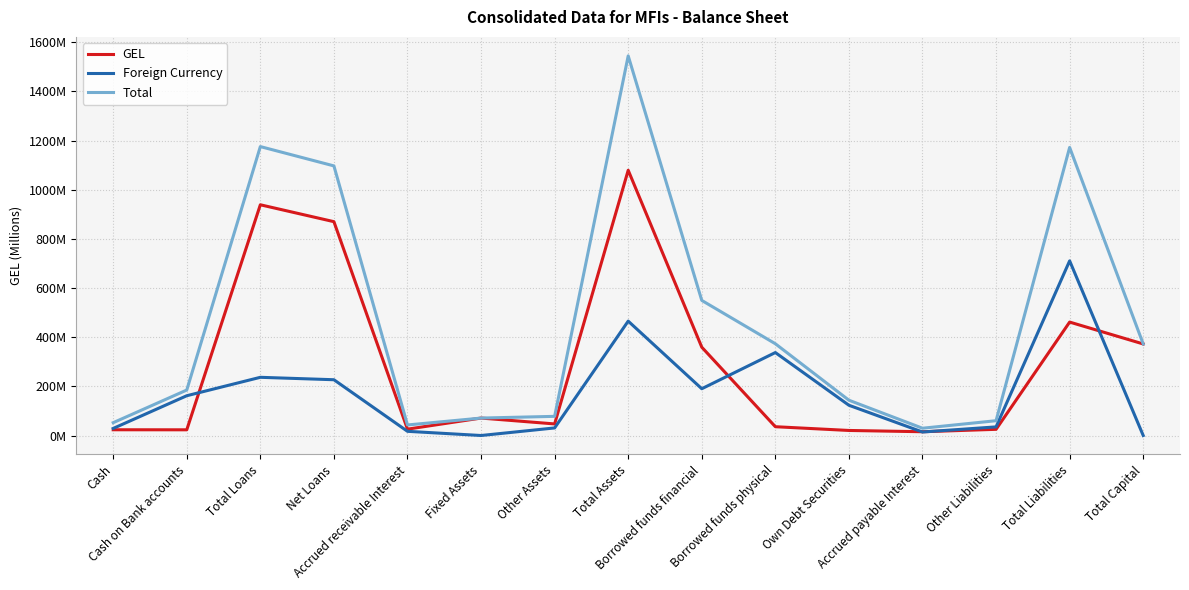

Which category has the lowest value in the Foreign Currency series?

Fixed Assets